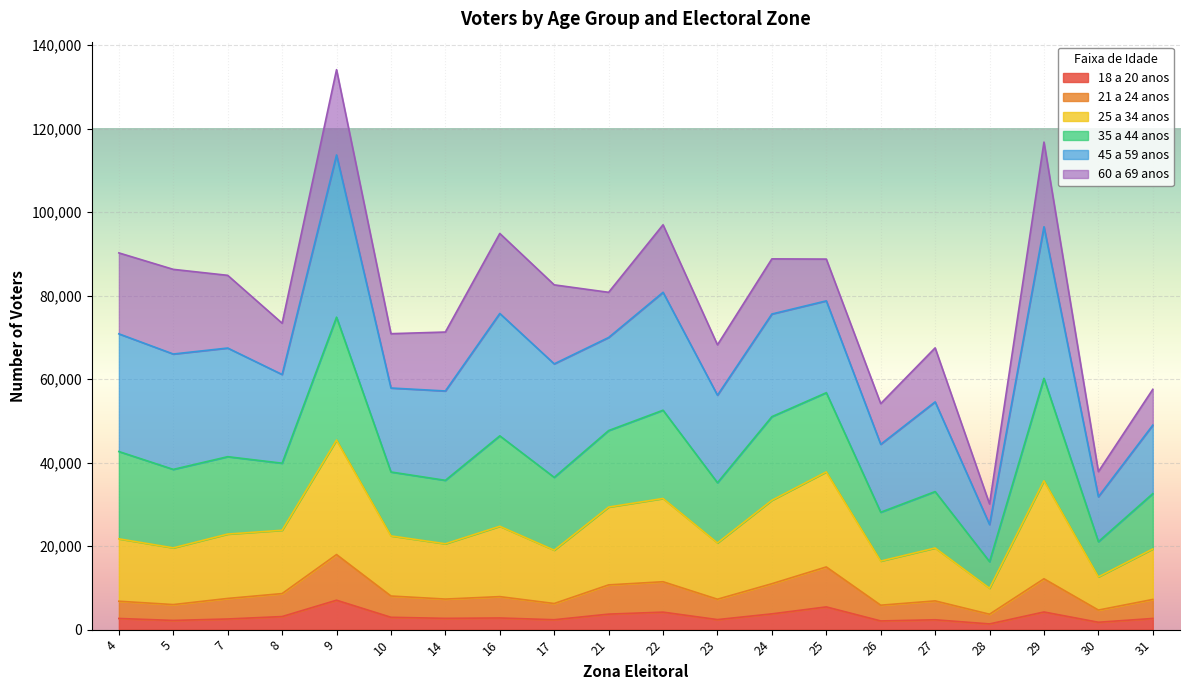

What are all the series names shown in the legend?

18 a 20 anos, 21 a 24 anos, 25 a 34 anos, 35 a 44 anos, 45 a 59 anos, 60 a 69 anos